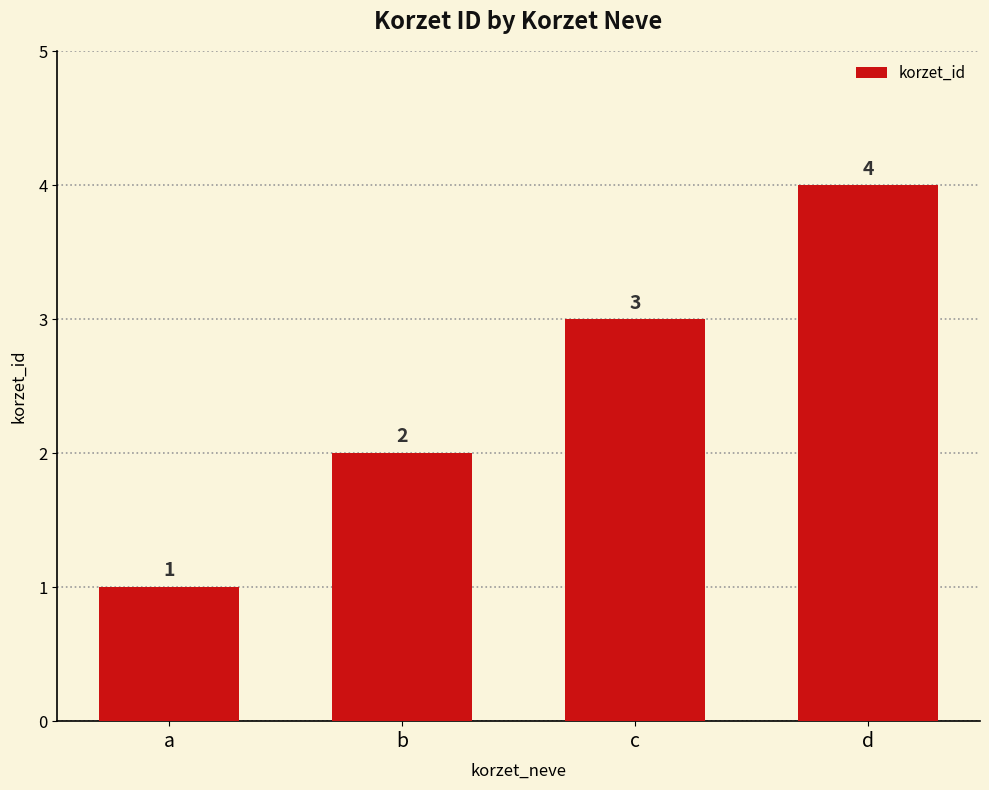

Rank the categories by value from highest to lowest.

d, c, b, a